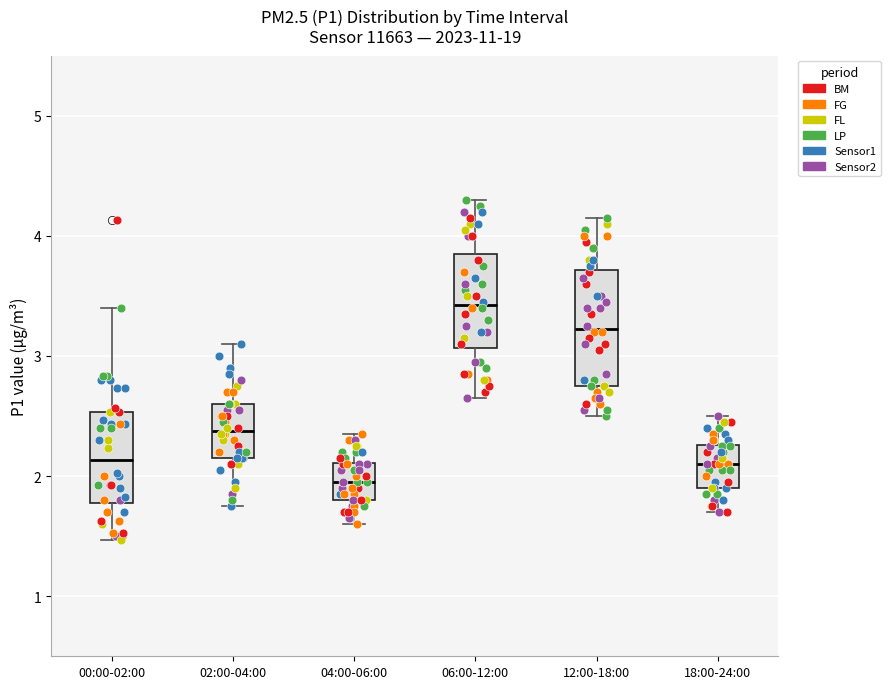

Reading left to right, transcribe this box plot: for each box, give where its median line is, the range the box spans, and where its two whiskers end, as read against the y-axis. The values are not printed on the chart, so give them approximately, as read against the axis.

00:00-02:00: median 2.1, box 1.8 to 2.5, whiskers 1.5 to 3.4
02:00-04:00: median 2.4, box 2.2 to 2.6, whiskers 1.8 to 3.1
04:00-06:00: median 2.0, box 1.8 to 2.1, whiskers 1.6 to 2.4
06:00-12:00: median 3.4, box 3.1 to 3.9, whiskers 2.7 to 4.3
12:00-18:00: median 3.2, box 2.8 to 3.7, whiskers 2.5 to 4.2
18:00-24:00: median 2.1, box 1.9 to 2.3, whiskers 1.7 to 2.5